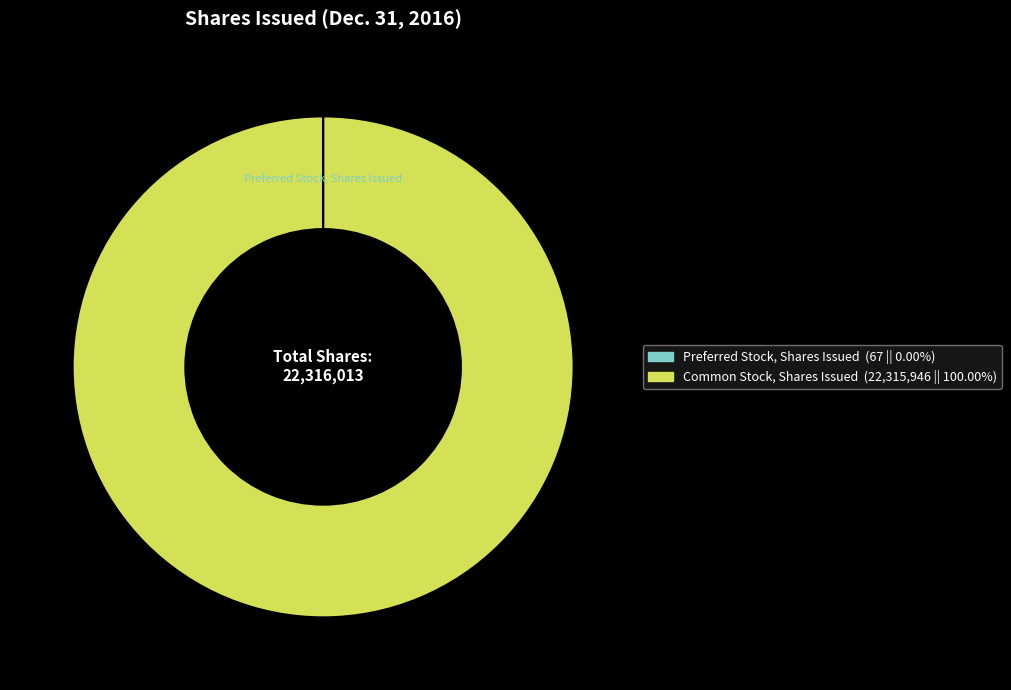

Which slice is the largest?

Common Stock, Shares Issued